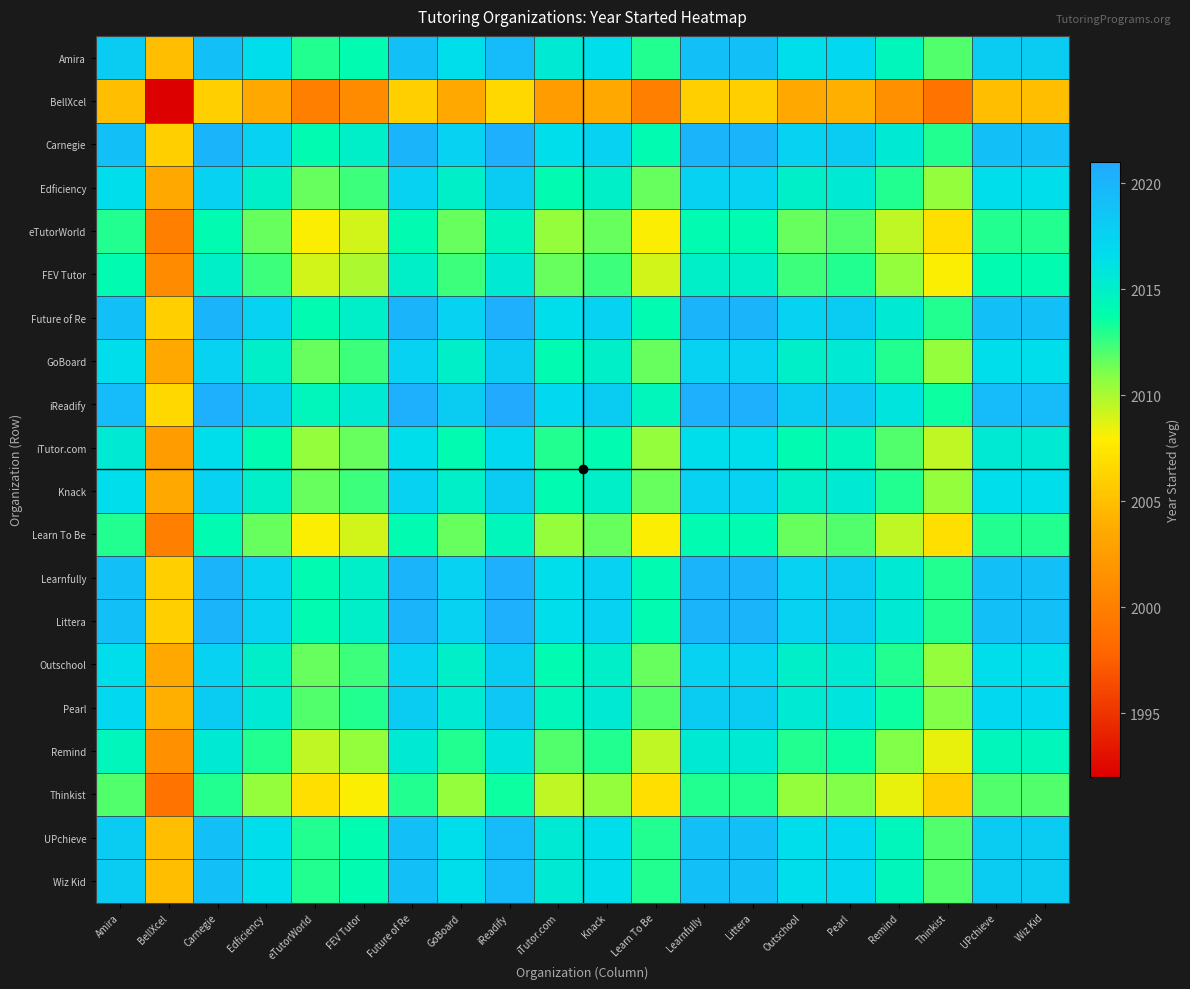

Reading left to right, what are all the values shown in this chart?

Amira: Amira=2018.0	BellXcel=2005.0	Carnegie=2019.0	Edficiency=2016.5	eTutorWorld=2013.0	FEV Tutor=2014.0	Future of Re=2019.0	GoBoard=2016.5	iReadify=2019.5	iTutor.com=2015.5	Knack=2016.5	Learn To Be=2013.0	Learnfully=2019.0	Littera=2019.0	Outschool=2016.5	Pearl=2017.0	Remind=2014.5	Thinkist=2012.0	UPchieve=2018.0	Wiz Kid=2018.0
BellXcel: Amira=2005.0	BellXcel=1992.0	Carnegie=2006.0	Edficiency=2003.5	eTutorWorld=2000.0	FEV Tutor=2001.0	Future of Re=2006.0	GoBoard=2003.5	iReadify=2006.5	iTutor.com=2002.5	Knack=2003.5	Learn To Be=2000.0	Learnfully=2006.0	Littera=2006.0	Outschool=2003.5	Pearl=2004.0	Remind=2001.5	Thinkist=1999.0	UPchieve=2005.0	Wiz Kid=2005.0
Carnegie: Amira=2019.0	BellXcel=2006.0	Carnegie=2020.0	Edficiency=2017.5	eTutorWorld=2014.0	FEV Tutor=2015.0	Future of Re=2020.0	GoBoard=2017.5	iReadify=2020.5	iTutor.com=2016.5	Knack=2017.5	Learn To Be=2014.0	Learnfully=2020.0	Littera=2020.0	Outschool=2017.5	Pearl=2018.0	Remind=2015.5	Thinkist=2013.0	UPchieve=2019.0	Wiz Kid=2019.0
Edficiency: Amira=2016.5	BellXcel=2003.5	Carnegie=2017.5	Edficiency=2015.0	eTutorWorld=2011.5	FEV Tutor=2012.5	Future of Re=2017.5	GoBoard=2015.0	iReadify=2018.0	iTutor.com=2014.0	Knack=2015.0	Learn To Be=2011.5	Learnfully=2017.5	Littera=2017.5	Outschool=2015.0	Pearl=2015.5	Remind=2013.0	Thinkist=2010.5	UPchieve=2016.5	Wiz Kid=2016.5
eTutorWorld: Amira=2013.0	BellXcel=2000.0	Carnegie=2014.0	Edficiency=2011.5	eTutorWorld=2008.0	FEV Tutor=2009.0	Future of Re=2014.0	GoBoard=2011.5	iReadify=2014.5	iTutor.com=2010.5	Knack=2011.5	Learn To Be=2008.0	Learnfully=2014.0	Littera=2014.0	Outschool=2011.5	Pearl=2012.0	Remind=2009.5	Thinkist=2007.0	UPchieve=2013.0	Wiz Kid=2013.0
FEV Tutor: Amira=2014.0	BellXcel=2001.0	Carnegie=2015.0	Edficiency=2012.5	eTutorWorld=2009.0	FEV Tutor=2010.0	Future of Re=2015.0	GoBoard=2012.5	iReadify=2015.5	iTutor.com=2011.5	Knack=2012.5	Learn To Be=2009.0	Learnfully=2015.0	Littera=2015.0	Outschool=2012.5	Pearl=2013.0	Remind=2010.5	Thinkist=2008.0	UPchieve=2014.0	Wiz Kid=2014.0
Future of Re: Amira=2019.0	BellXcel=2006.0	Carnegie=2020.0	Edficiency=2017.5	eTutorWorld=2014.0	FEV Tutor=2015.0	Future of Re=2020.0	GoBoard=2017.5	iReadify=2020.5	iTutor.com=2016.5	Knack=2017.5	Learn To Be=2014.0	Learnfully=2020.0	Littera=2020.0	Outschool=2017.5	Pearl=2018.0	Remind=2015.5	Thinkist=2013.0	UPchieve=2019.0	Wiz Kid=2019.0
GoBoard: Amira=2016.5	BellXcel=2003.5	Carnegie=2017.5	Edficiency=2015.0	eTutorWorld=2011.5	FEV Tutor=2012.5	Future of Re=2017.5	GoBoard=2015.0	iReadify=2018.0	iTutor.com=2014.0	Knack=2015.0	Learn To Be=2011.5	Learnfully=2017.5	Littera=2017.5	Outschool=2015.0	Pearl=2015.5	Remind=2013.0	Thinkist=2010.5	UPchieve=2016.5	Wiz Kid=2016.5
iReadify: Amira=2019.5	BellXcel=2006.5	Carnegie=2020.5	Edficiency=2018.0	eTutorWorld=2014.5	FEV Tutor=2015.5	Future of Re=2020.5	GoBoard=2018.0	iReadify=2021.0	iTutor.com=2017.0	Knack=2018.0	Learn To Be=2014.5	Learnfully=2020.5	Littera=2020.5	Outschool=2018.0	Pearl=2018.5	Remind=2016.0	Thinkist=2013.5	UPchieve=2019.5	Wiz Kid=2019.5
iTutor.com: Amira=2015.5	BellXcel=2002.5	Carnegie=2016.5	Edficiency=2014.0	eTutorWorld=2010.5	FEV Tutor=2011.5	Future of Re=2016.5	GoBoard=2014.0	iReadify=2017.0	iTutor.com=2013.0	Knack=2014.0	Learn To Be=2010.5	Learnfully=2016.5	Littera=2016.5	Outschool=2014.0	Pearl=2014.5	Remind=2012.0	Thinkist=2009.5	UPchieve=2015.5	Wiz Kid=2015.5
Knack: Amira=2016.5	BellXcel=2003.5	Carnegie=2017.5	Edficiency=2015.0	eTutorWorld=2011.5	FEV Tutor=2012.5	Future of Re=2017.5	GoBoard=2015.0	iReadify=2018.0	iTutor.com=2014.0	Knack=2015.0	Learn To Be=2011.5	Learnfully=2017.5	Littera=2017.5	Outschool=2015.0	Pearl=2015.5	Remind=2013.0	Thinkist=2010.5	UPchieve=2016.5	Wiz Kid=2016.5
Learn To Be: Amira=2013.0	BellXcel=2000.0	Carnegie=2014.0	Edficiency=2011.5	eTutorWorld=2008.0	FEV Tutor=2009.0	Future of Re=2014.0	GoBoard=2011.5	iReadify=2014.5	iTutor.com=2010.5	Knack=2011.5	Learn To Be=2008.0	Learnfully=2014.0	Littera=2014.0	Outschool=2011.5	Pearl=2012.0	Remind=2009.5	Thinkist=2007.0	UPchieve=2013.0	Wiz Kid=2013.0
Learnfully: Amira=2019.0	BellXcel=2006.0	Carnegie=2020.0	Edficiency=2017.5	eTutorWorld=2014.0	FEV Tutor=2015.0	Future of Re=2020.0	GoBoard=2017.5	iReadify=2020.5	iTutor.com=2016.5	Knack=2017.5	Learn To Be=2014.0	Learnfully=2020.0	Littera=2020.0	Outschool=2017.5	Pearl=2018.0	Remind=2015.5	Thinkist=2013.0	UPchieve=2019.0	Wiz Kid=2019.0
Littera: Amira=2019.0	BellXcel=2006.0	Carnegie=2020.0	Edficiency=2017.5	eTutorWorld=2014.0	FEV Tutor=2015.0	Future of Re=2020.0	GoBoard=2017.5	iReadify=2020.5	iTutor.com=2016.5	Knack=2017.5	Learn To Be=2014.0	Learnfully=2020.0	Littera=2020.0	Outschool=2017.5	Pearl=2018.0	Remind=2015.5	Thinkist=2013.0	UPchieve=2019.0	Wiz Kid=2019.0
Outschool: Amira=2016.5	BellXcel=2003.5	Carnegie=2017.5	Edficiency=2015.0	eTutorWorld=2011.5	FEV Tutor=2012.5	Future of Re=2017.5	GoBoard=2015.0	iReadify=2018.0	iTutor.com=2014.0	Knack=2015.0	Learn To Be=2011.5	Learnfully=2017.5	Littera=2017.5	Outschool=2015.0	Pearl=2015.5	Remind=2013.0	Thinkist=2010.5	UPchieve=2016.5	Wiz Kid=2016.5
Pearl: Amira=2017.0	BellXcel=2004.0	Carnegie=2018.0	Edficiency=2015.5	eTutorWorld=2012.0	FEV Tutor=2013.0	Future of Re=2018.0	GoBoard=2015.5	iReadify=2018.5	iTutor.com=2014.5	Knack=2015.5	Learn To Be=2012.0	Learnfully=2018.0	Littera=2018.0	Outschool=2015.5	Pearl=2016.0	Remind=2013.5	Thinkist=2011.0	UPchieve=2017.0	Wiz Kid=2017.0
Remind: Amira=2014.5	BellXcel=2001.5	Carnegie=2015.5	Edficiency=2013.0	eTutorWorld=2009.5	FEV Tutor=2010.5	Future of Re=2015.5	GoBoard=2013.0	iReadify=2016.0	iTutor.com=2012.0	Knack=2013.0	Learn To Be=2009.5	Learnfully=2015.5	Littera=2015.5	Outschool=2013.0	Pearl=2013.5	Remind=2011.0	Thinkist=2008.5	UPchieve=2014.5	Wiz Kid=2014.5
Thinkist: Amira=2012.0	BellXcel=1999.0	Carnegie=2013.0	Edficiency=2010.5	eTutorWorld=2007.0	FEV Tutor=2008.0	Future of Re=2013.0	GoBoard=2010.5	iReadify=2013.5	iTutor.com=2009.5	Knack=2010.5	Learn To Be=2007.0	Learnfully=2013.0	Littera=2013.0	Outschool=2010.5	Pearl=2011.0	Remind=2008.5	Thinkist=2006.0	UPchieve=2012.0	Wiz Kid=2012.0
UPchieve: Amira=2018.0	BellXcel=2005.0	Carnegie=2019.0	Edficiency=2016.5	eTutorWorld=2013.0	FEV Tutor=2014.0	Future of Re=2019.0	GoBoard=2016.5	iReadify=2019.5	iTutor.com=2015.5	Knack=2016.5	Learn To Be=2013.0	Learnfully=2019.0	Littera=2019.0	Outschool=2016.5	Pearl=2017.0	Remind=2014.5	Thinkist=2012.0	UPchieve=2018.0	Wiz Kid=2018.0
Wiz Kid: Amira=2018.0	BellXcel=2005.0	Carnegie=2019.0	Edficiency=2016.5	eTutorWorld=2013.0	FEV Tutor=2014.0	Future of Re=2019.0	GoBoard=2016.5	iReadify=2019.5	iTutor.com=2015.5	Knack=2016.5	Learn To Be=2013.0	Learnfully=2019.0	Littera=2019.0	Outschool=2016.5	Pearl=2017.0	Remind=2014.5	Thinkist=2012.0	UPchieve=2018.0	Wiz Kid=2018.0